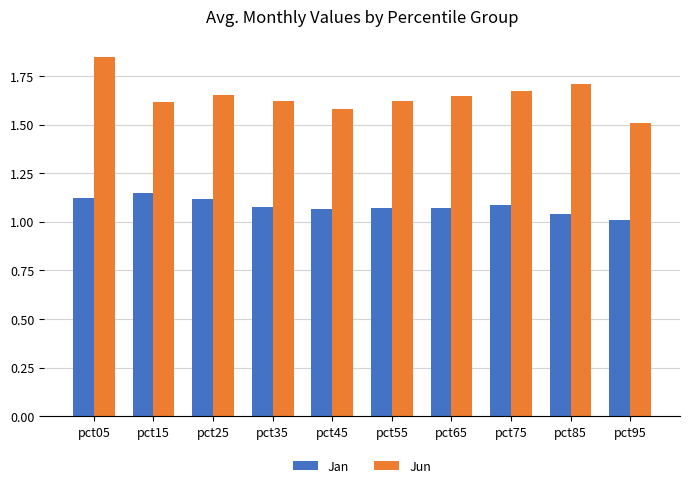

Rank the series by their maximum value, from lowest to highest.

Jan, Jun